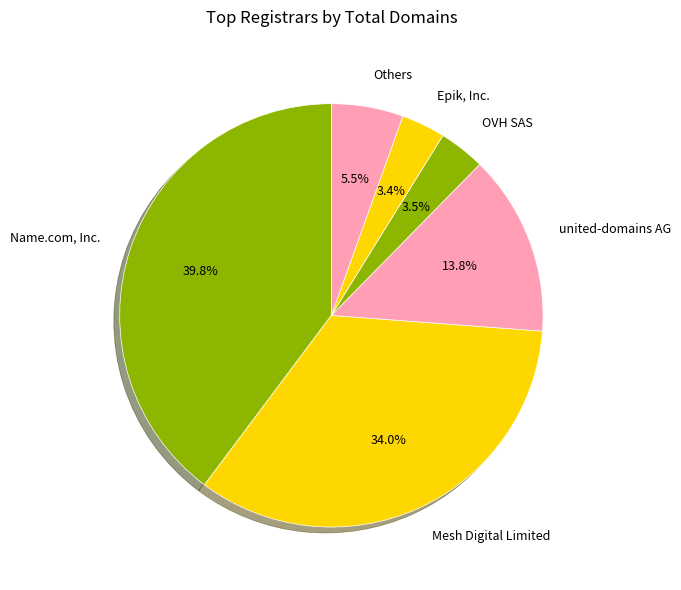

Does any single category account for the majority?

No